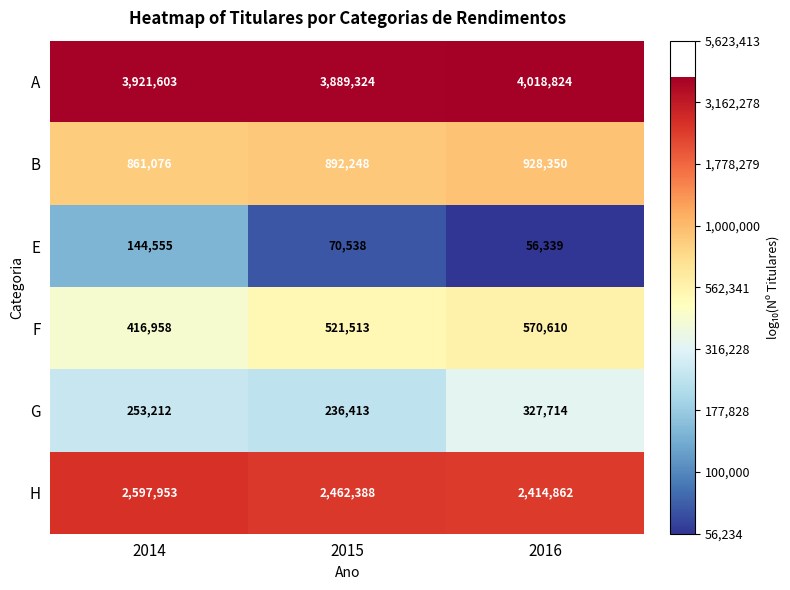

Reading right to left, list all the values displayed in this chart.

A: 4018824	3889324	3921603
B: 928350	892248	861076
E: 56339	70538	144555
F: 570610	521513	416958
G: 327714	236413	253212
H: 2414862	2462388	2597953